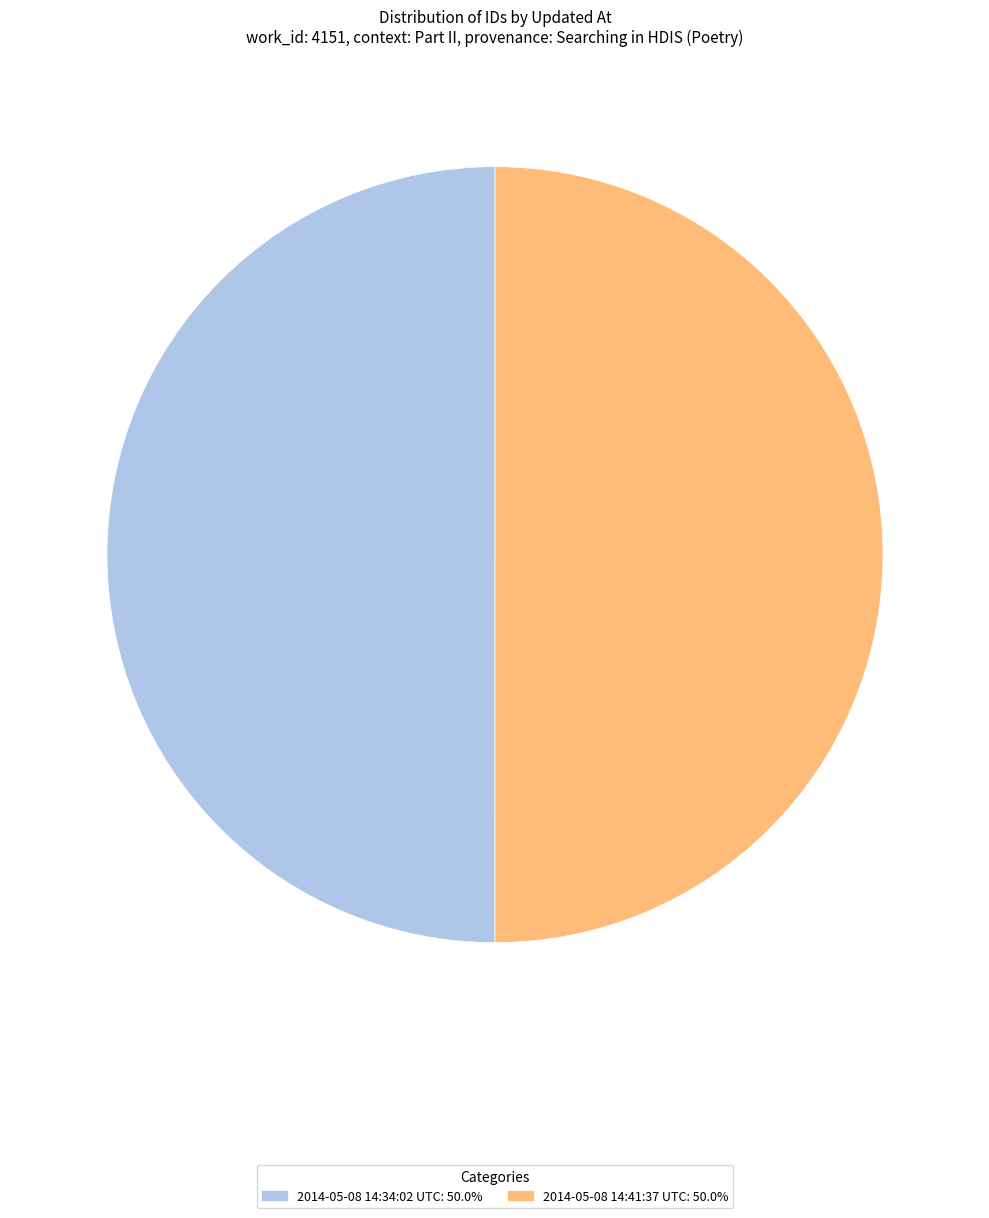

Is it true that 2014-05-08 14:34:02 UTC is 50% of the pie?

True